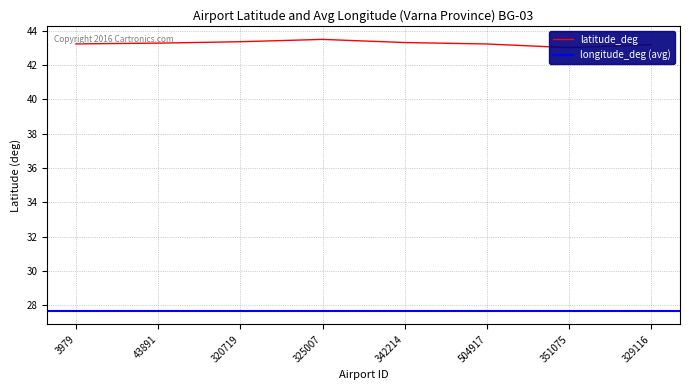

Does the chart display data point markers on the line(s)?

No